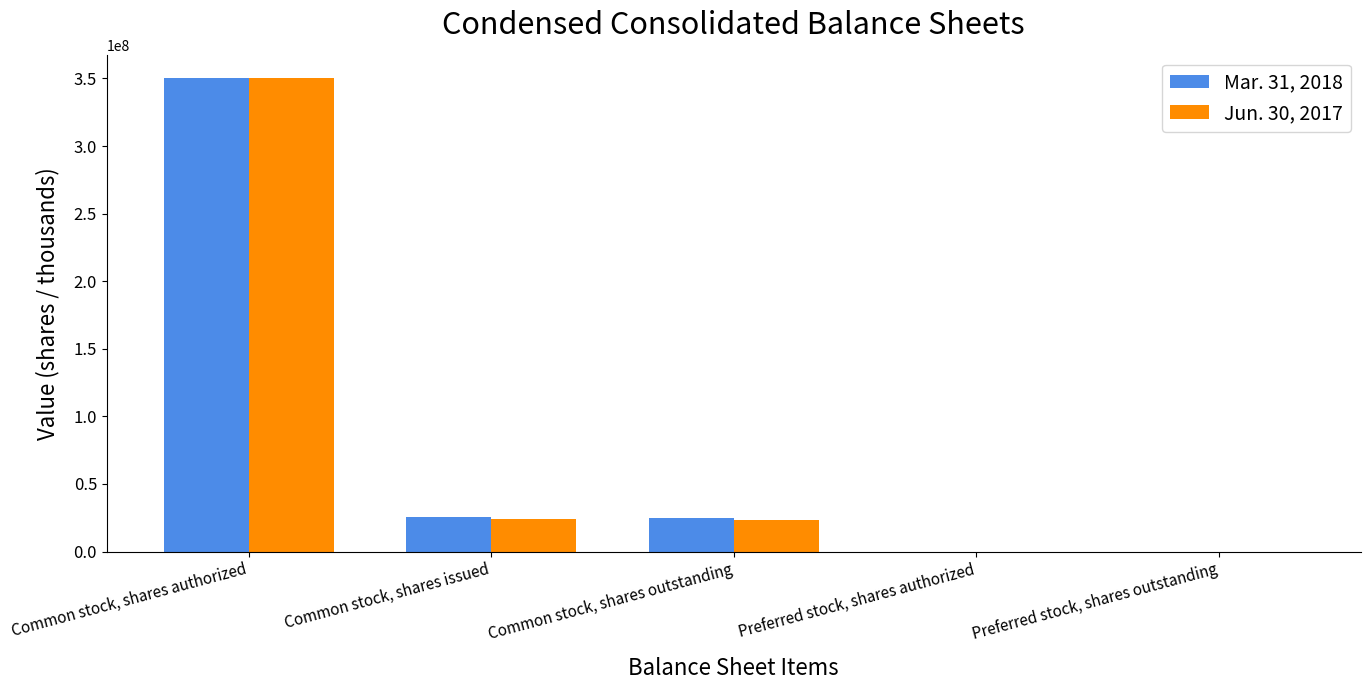

Are the bars grouped side by side (vs. stacked)?

Yes